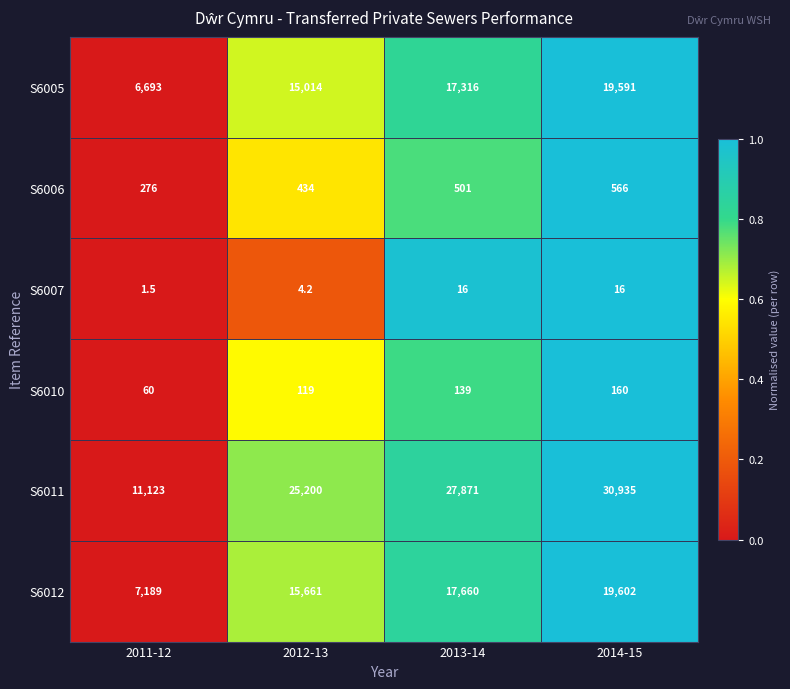

Rank the series at 2014-15 from highest to lowest value.

S6011, S6012, S6005, S6006, S6010, S6007